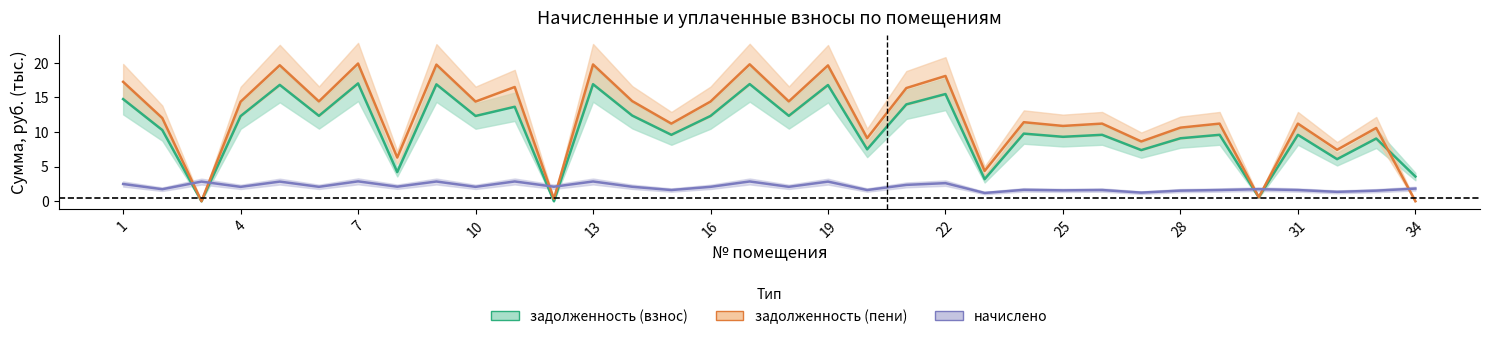

Reading right to left, extract all data points from this chart.

задолженность (взнос): 3.6	9.1	6.1	9.6	0.6	9.6	9.1	7.4	9.6	9.3	9.8	3.2	15.5	14.0	7.5	16.8	12.3	16.9	12.3	9.6	12.4	16.9	0.0	13.7	12.3	16.9	4.2	17.0	12.3	16.8	12.3	0.0	10.3	14.8
задолженность (пени): 0.0	10.6	7.4	11.2	0.6	11.2	10.6	8.6	11.2	10.9	11.4	4.4	18.1	16.4	9.1	19.6	14.4	19.8	14.4	11.2	14.5	19.8	0.3	16.5	14.4	19.7	6.3	19.9	14.4	19.7	14.4	0.0	12.0	17.3
начислено: 1.8	1.5	1.4	1.6	1.7	1.6	1.5	1.2	1.6	1.6	1.6	1.2	2.6	2.4	1.6	2.8	2.1	2.9	2.1	1.6	2.1	2.9	2.1	2.9	2.1	2.9	2.1	2.9	2.1	2.8	2.1	2.8	1.7	2.5